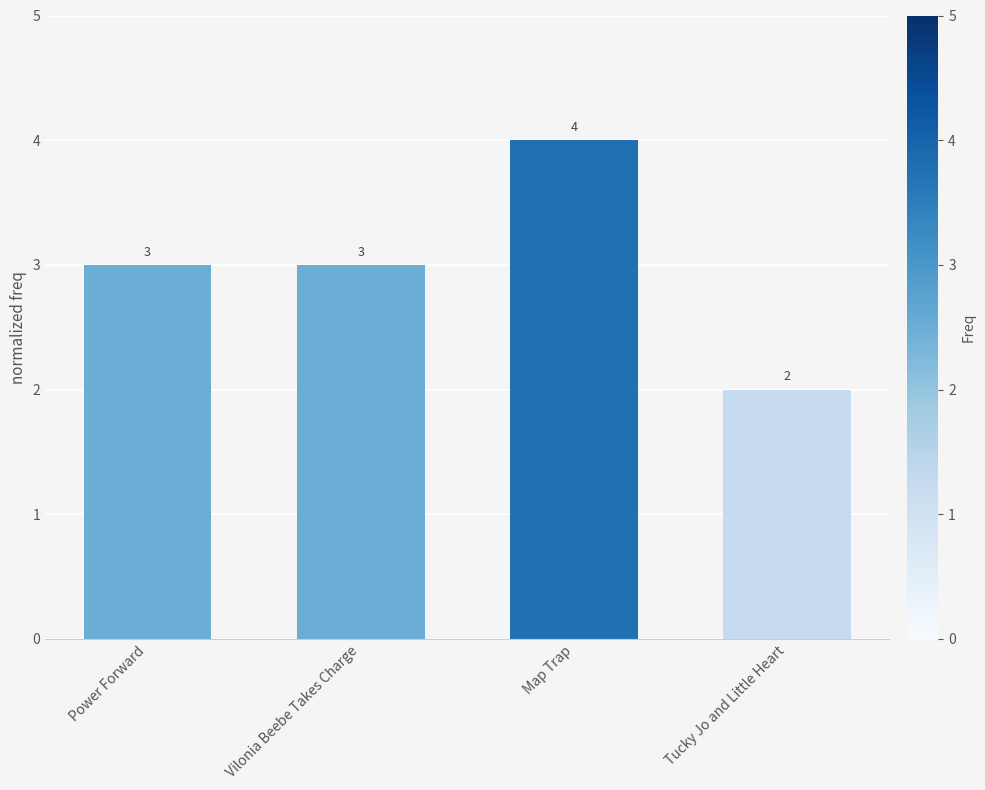

Is it true that the value at Tucky Jo and Little Heart is 2?

True